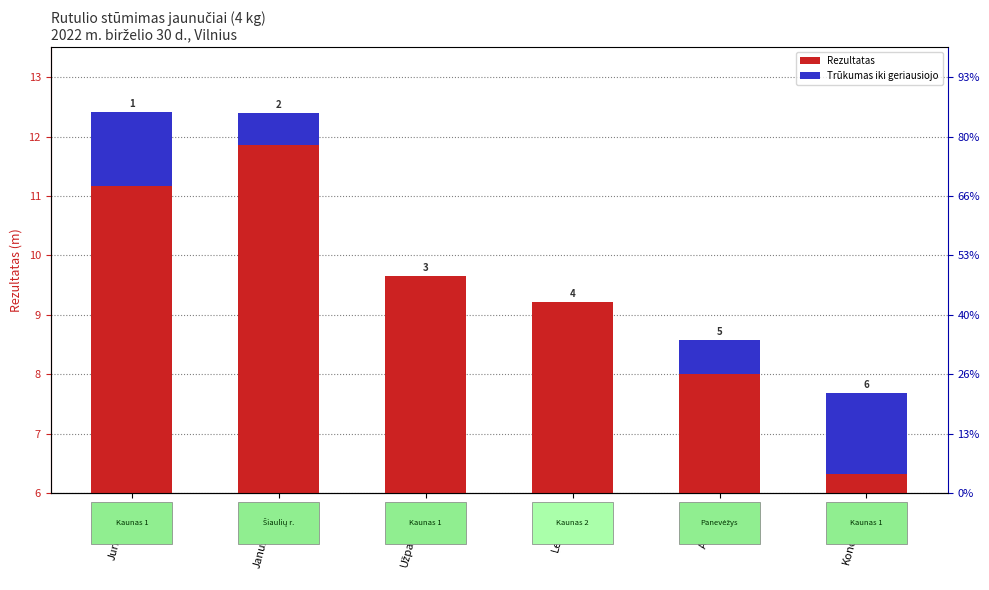

Between Užpalevičius and Armokas, which series saw the biggest shift?

Rezultatas